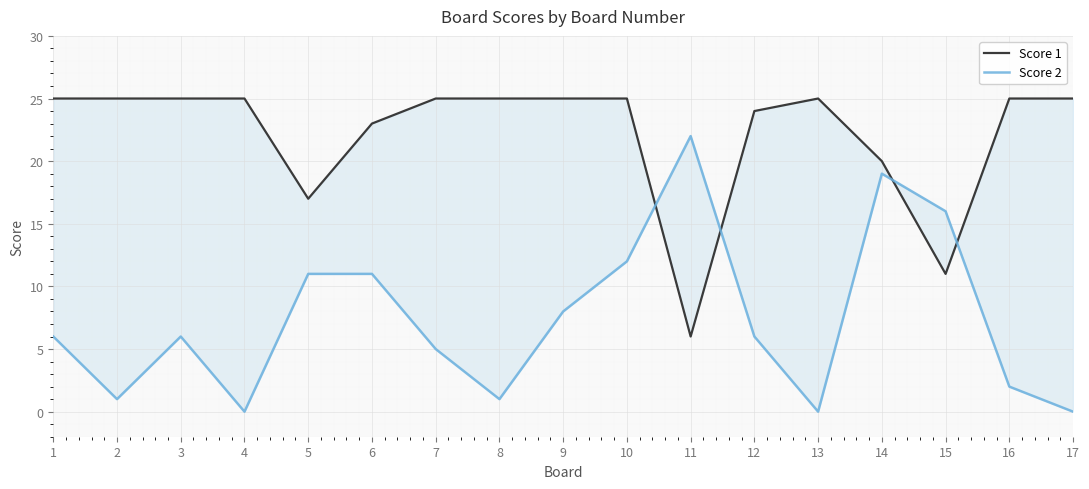

Is it true that Score 1 equals 35 at 12?

False